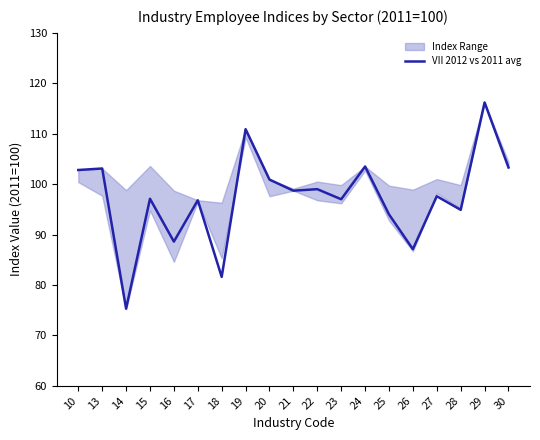

What is the difference between the maximum and minimum values?

40.9